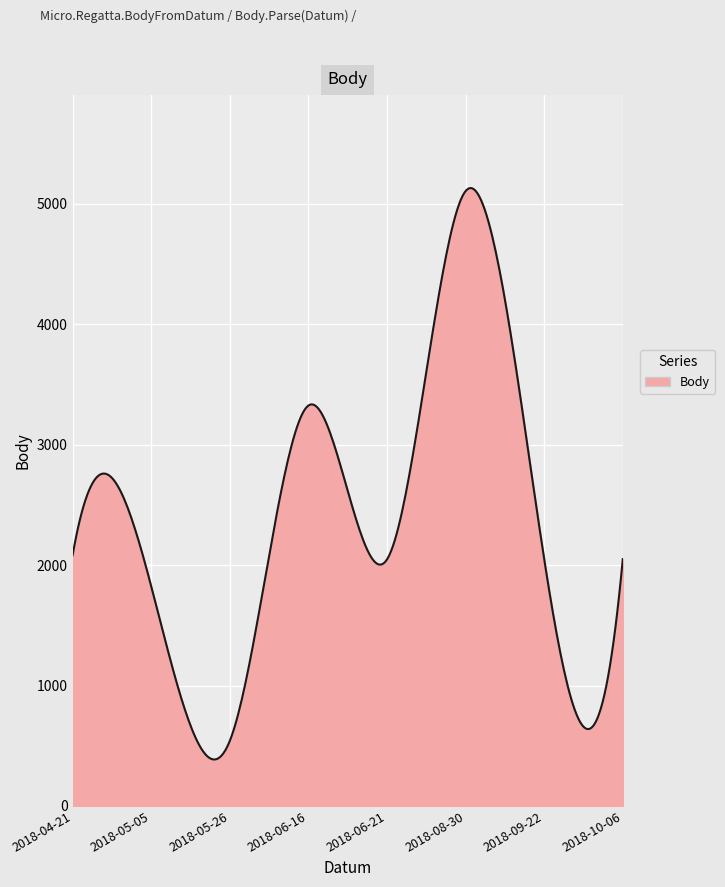

What is the smallest value displayed?

385.6